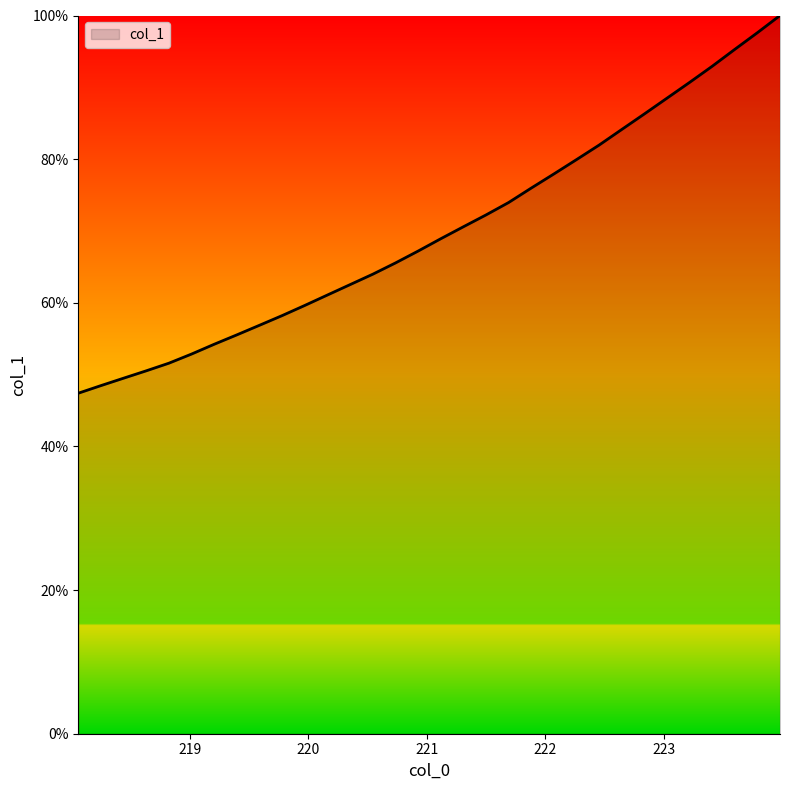

What is the smallest value displayed?

47.4